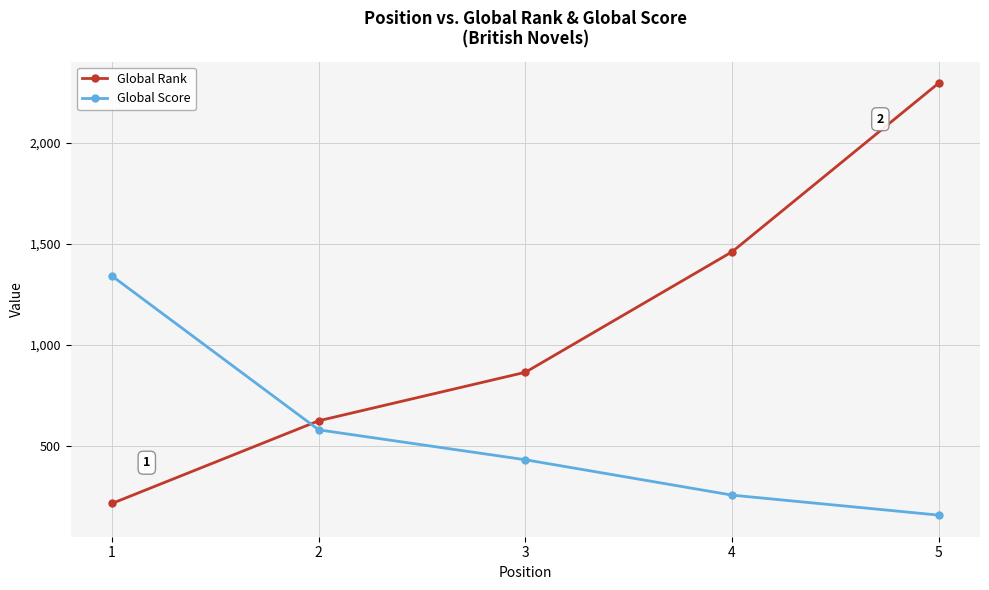

What are all the series names shown in the legend?

Global Rank, Global Score